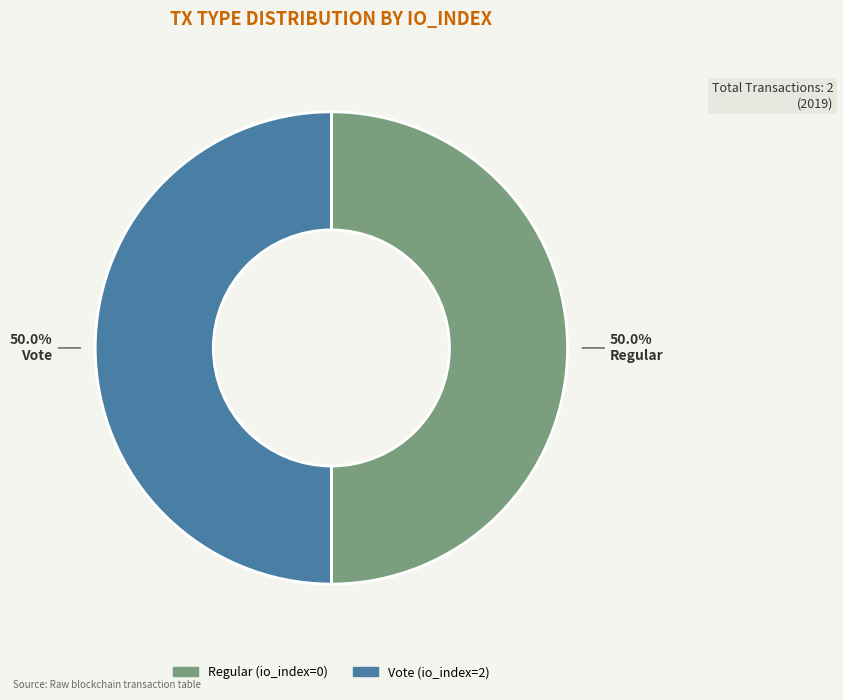

How many segments does this pie chart have?

2